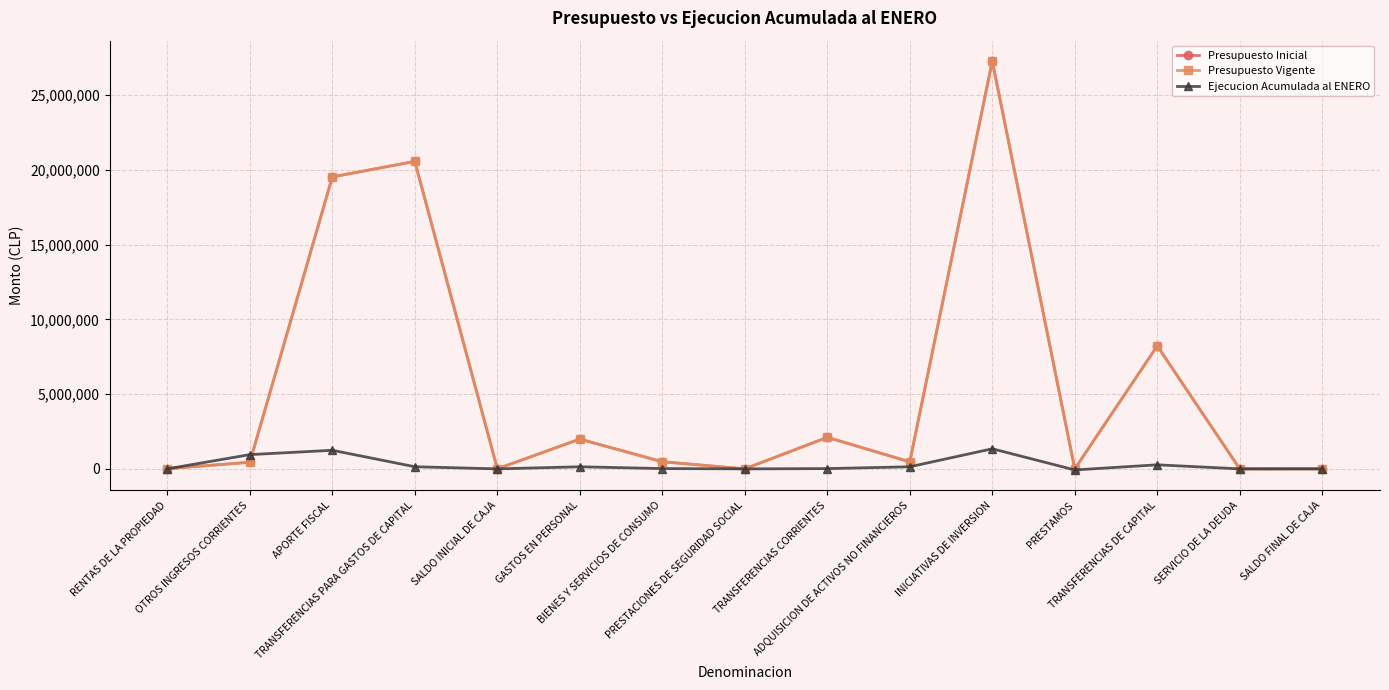

Which series has the largest total across all categories?

Presupuesto Inicial